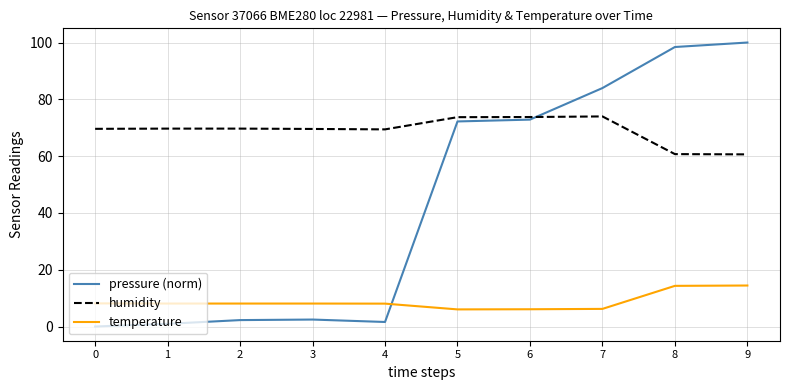

How many lines are shown in the chart?

3